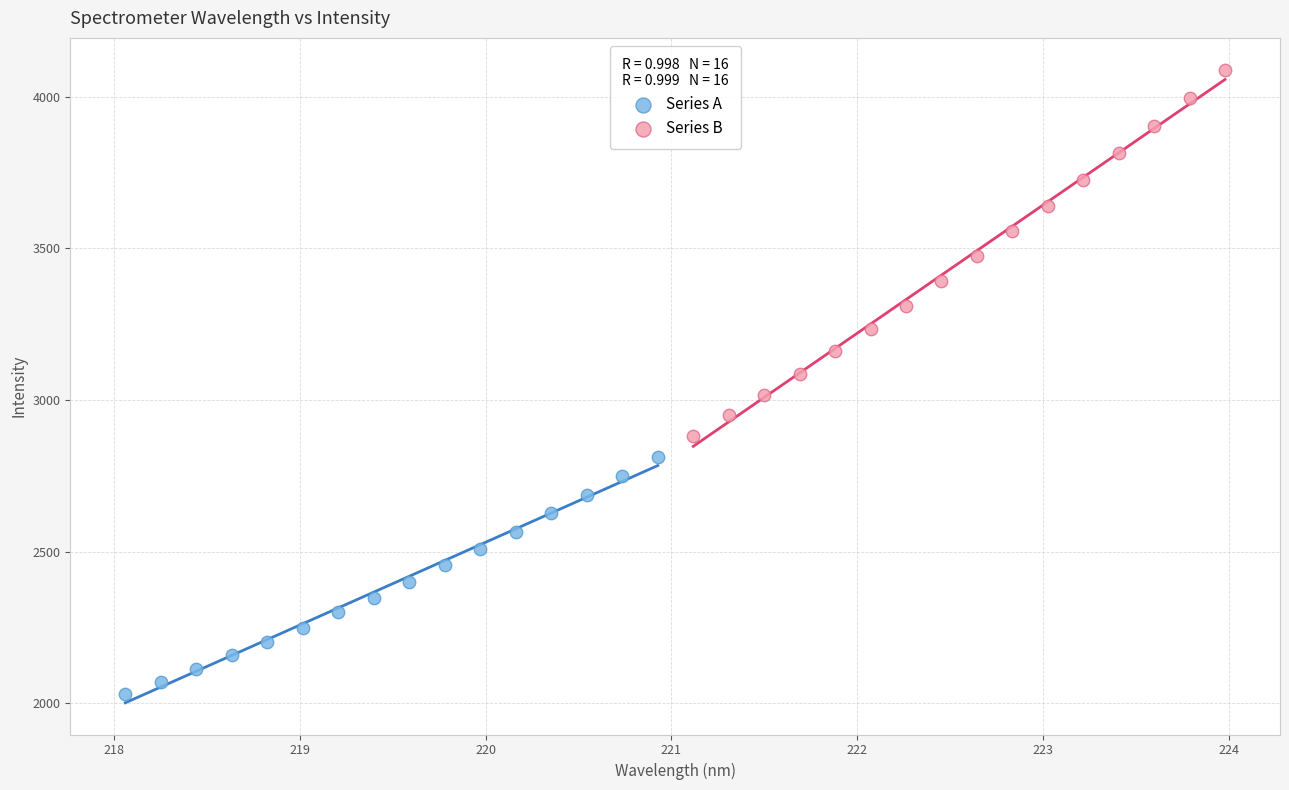

Which series has the largest Y range (max minus min)?

Series B